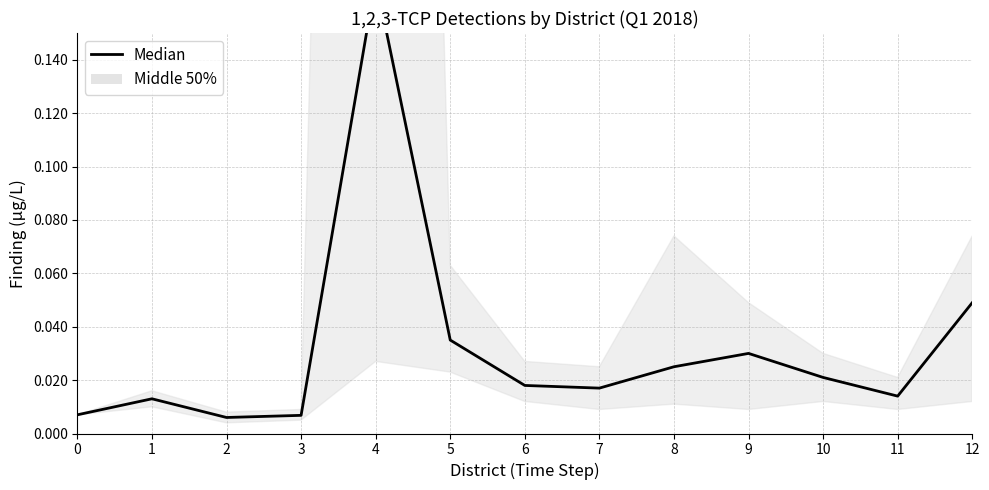

What is the sum of all values?

0.4